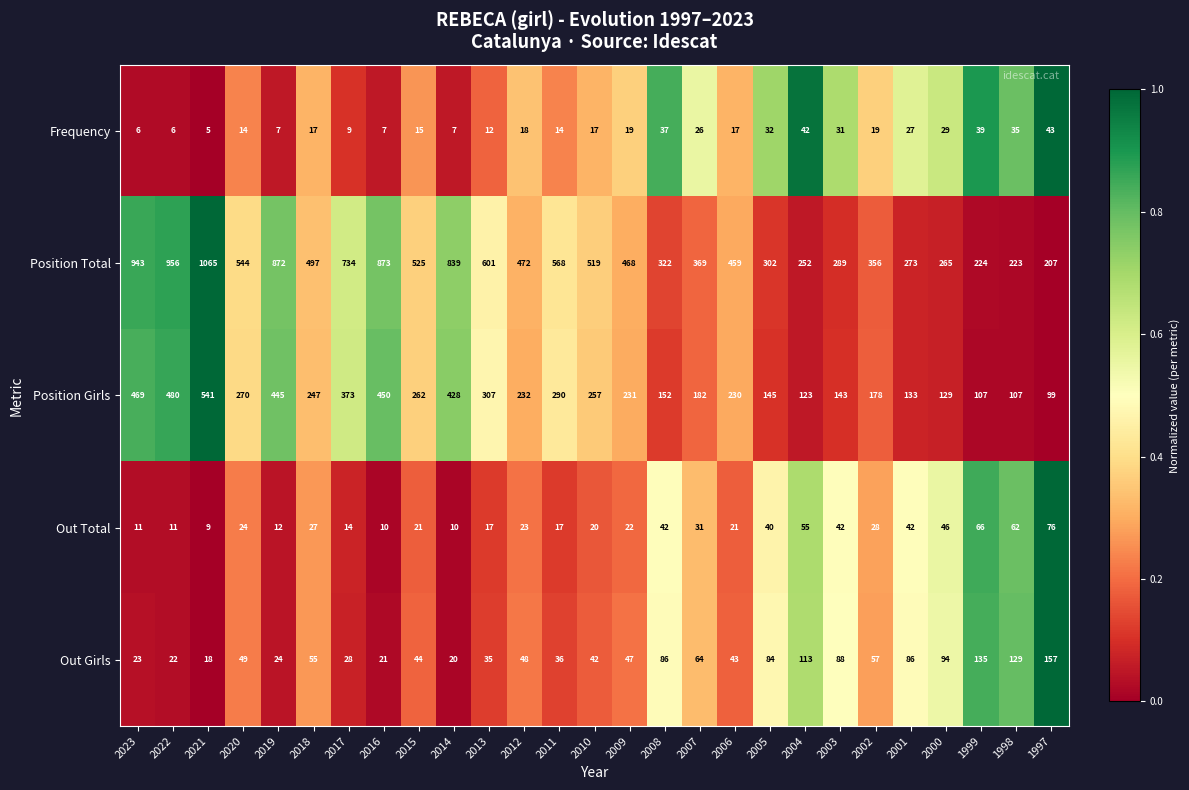

True or false: Frequency has a value of 17 at 2006.

True